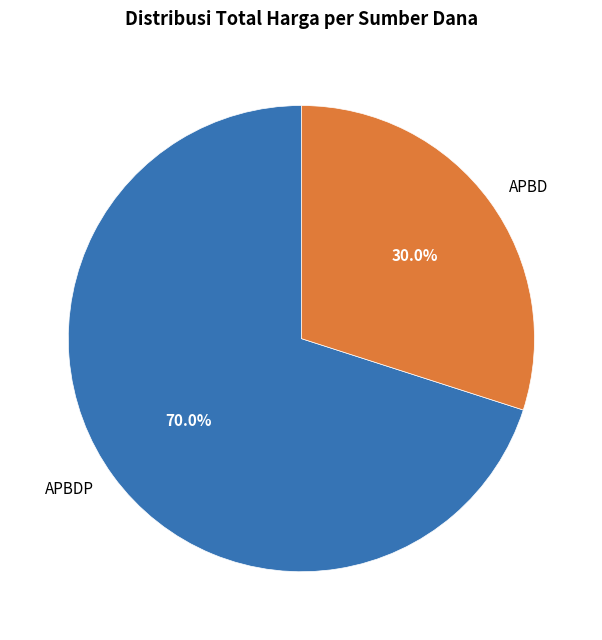

Is there a majority slice in this chart?

Yes